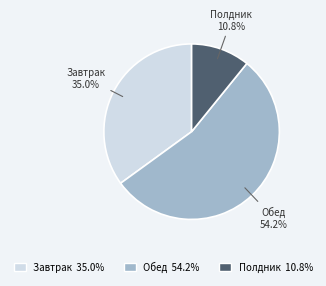

Rank the categories by value from lowest to highest.

Полдник, Завтрак, Обед